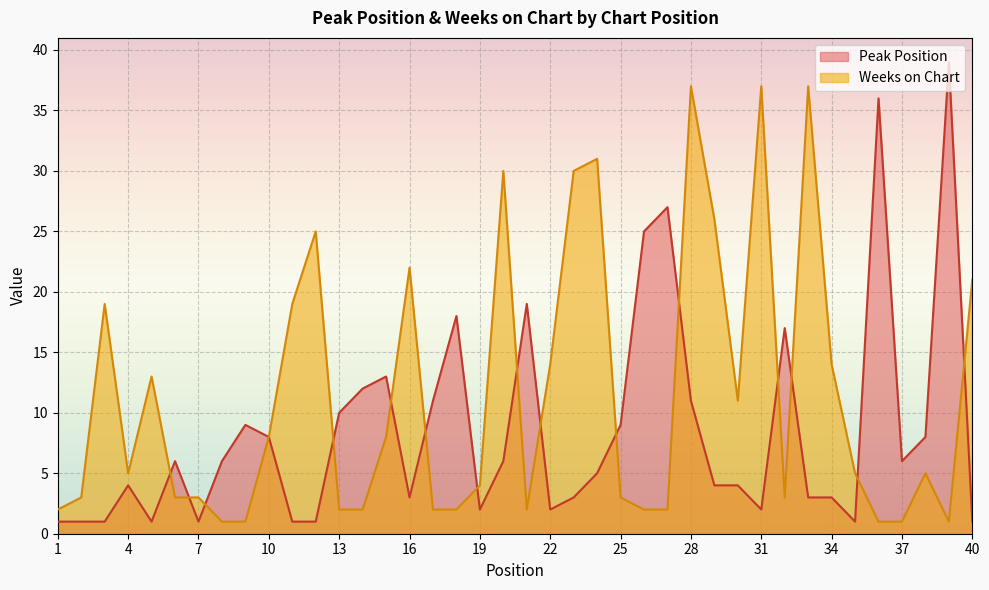

What is the approximate value of Peak Position at 10, to the nearest 10?

10